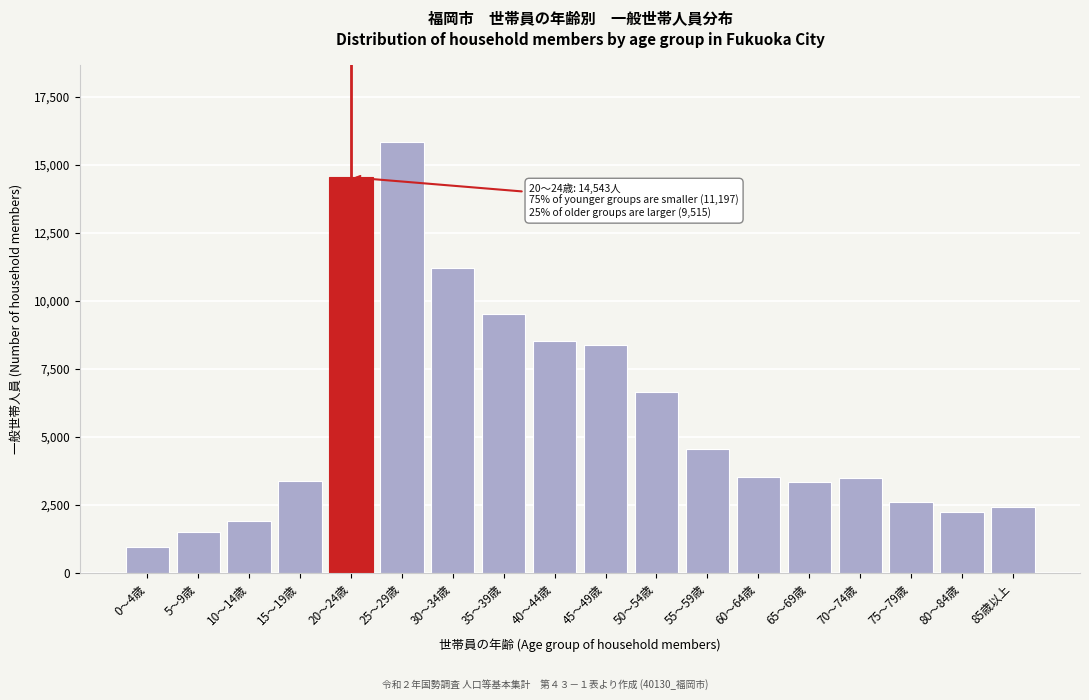

Which label corresponds to the smallest value in the chart?

0～4歳